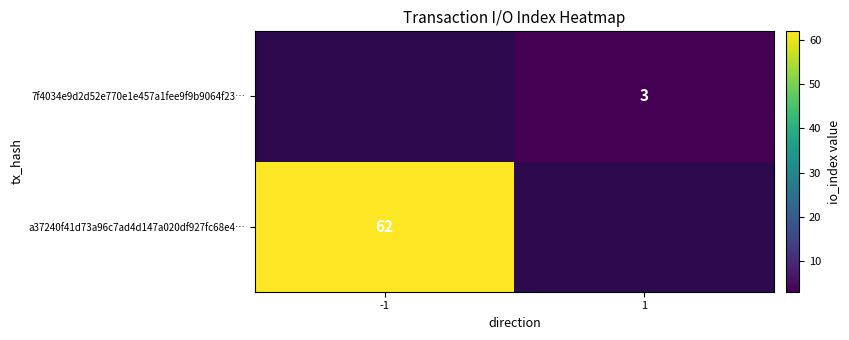

The 7f4034e9d2d52e770e1e457a1fee9f9b9064f23… series shows 3 at 1. True or false?

True